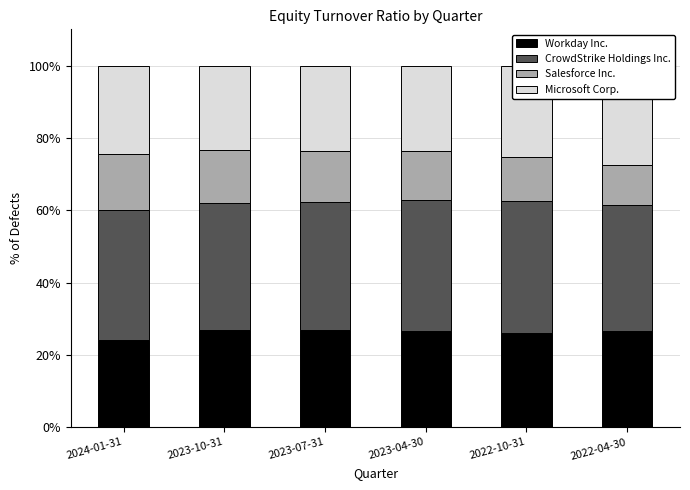

What are all the series names shown in the legend?

Workday Inc., CrowdStrike Holdings Inc., Salesforce Inc., Microsoft Corp.